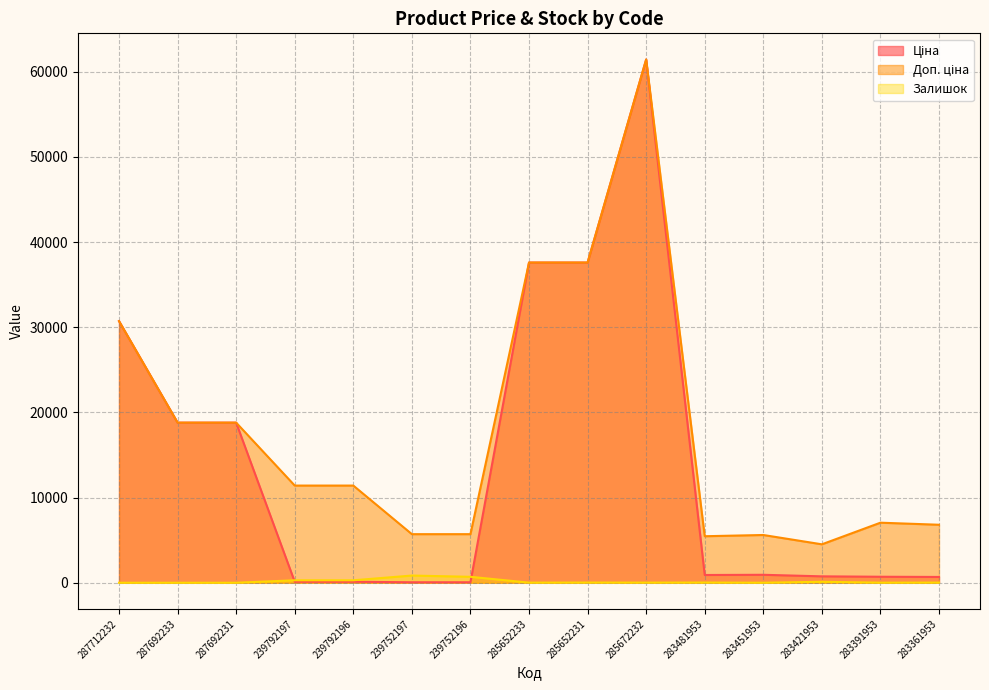

What is the sum of the Залишок values at 287712232 and 239792196?

290.0